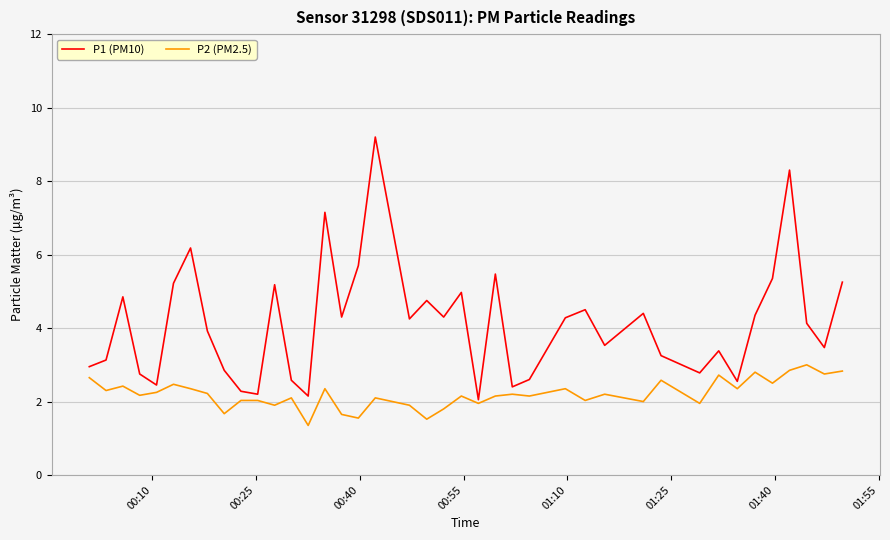

Rank the series by their maximum value, from highest to lowest.

P1 (PM10), P2 (PM2.5)